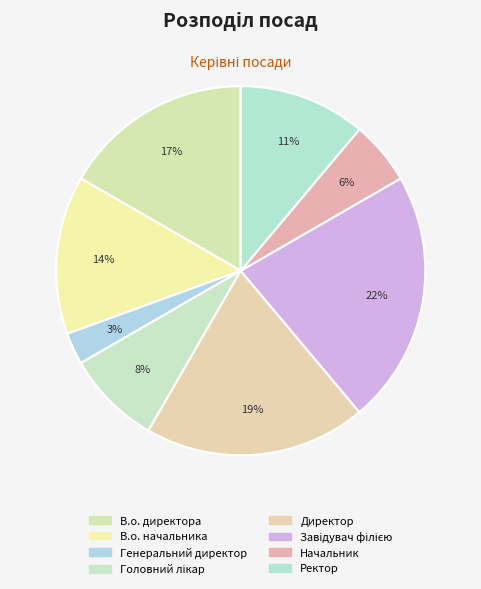

The Головний лікар slice represents 23% of the pie. True or false?

False